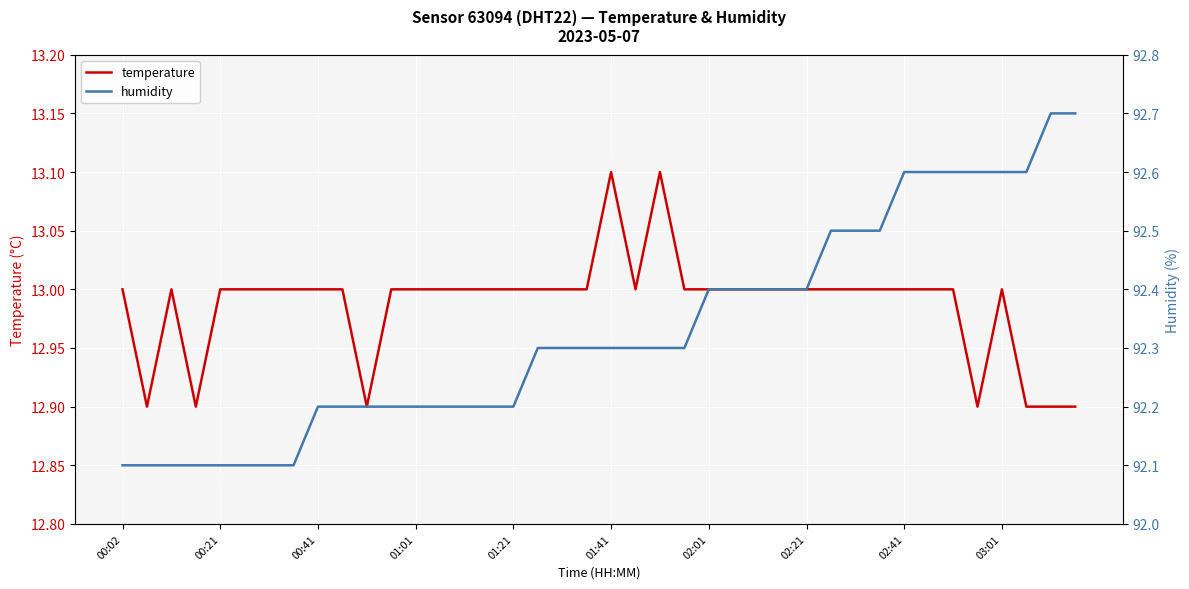

True or false: humidity has a value of 92.6 at 34.

True